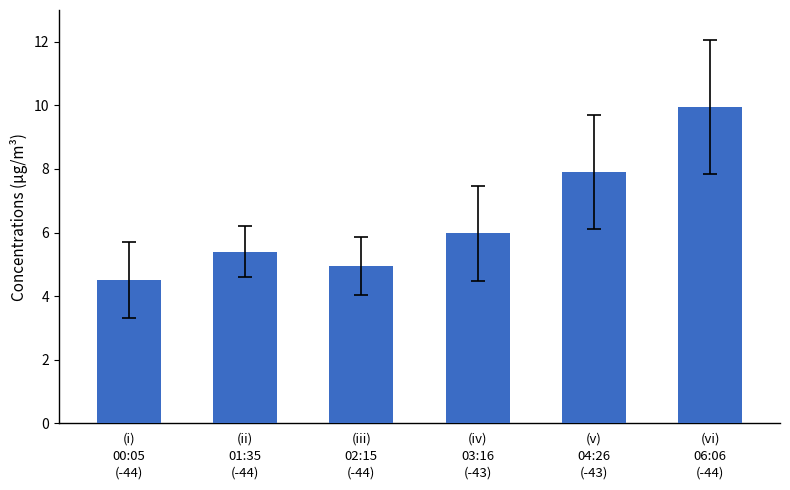

What is the value of the 1st bar from the left?

4.5